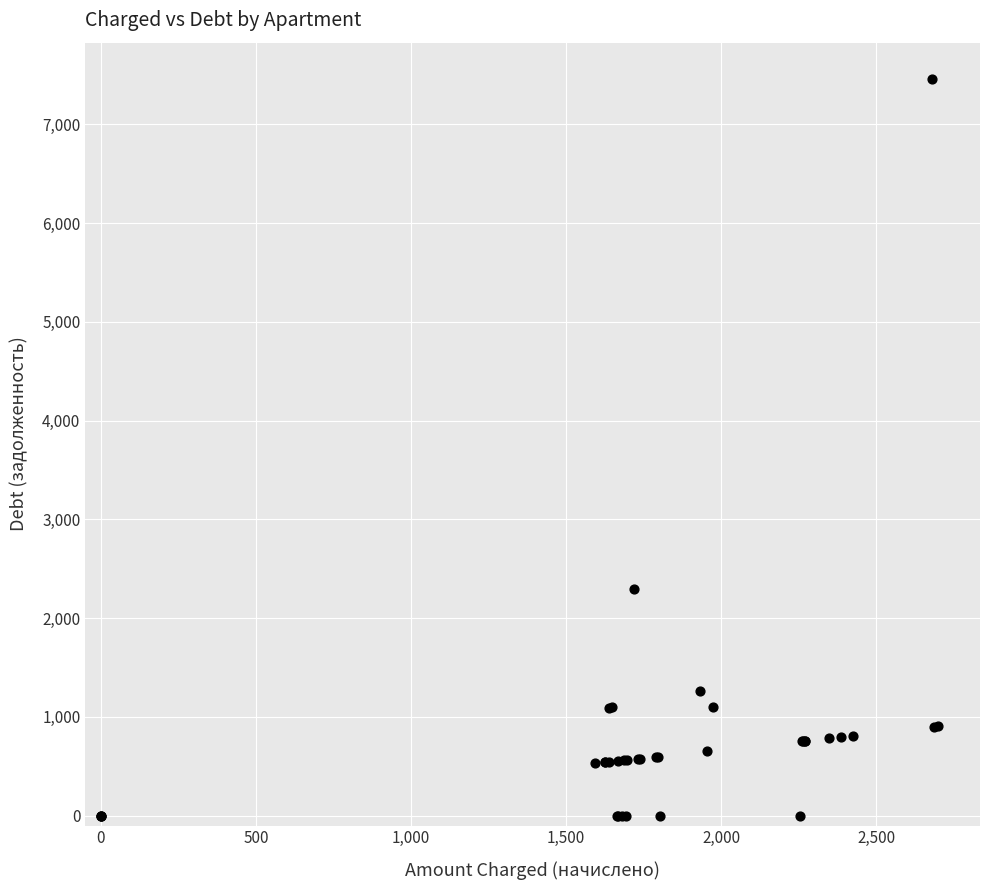

What Y value in the scatter plot is closest to 3726?

2290.8